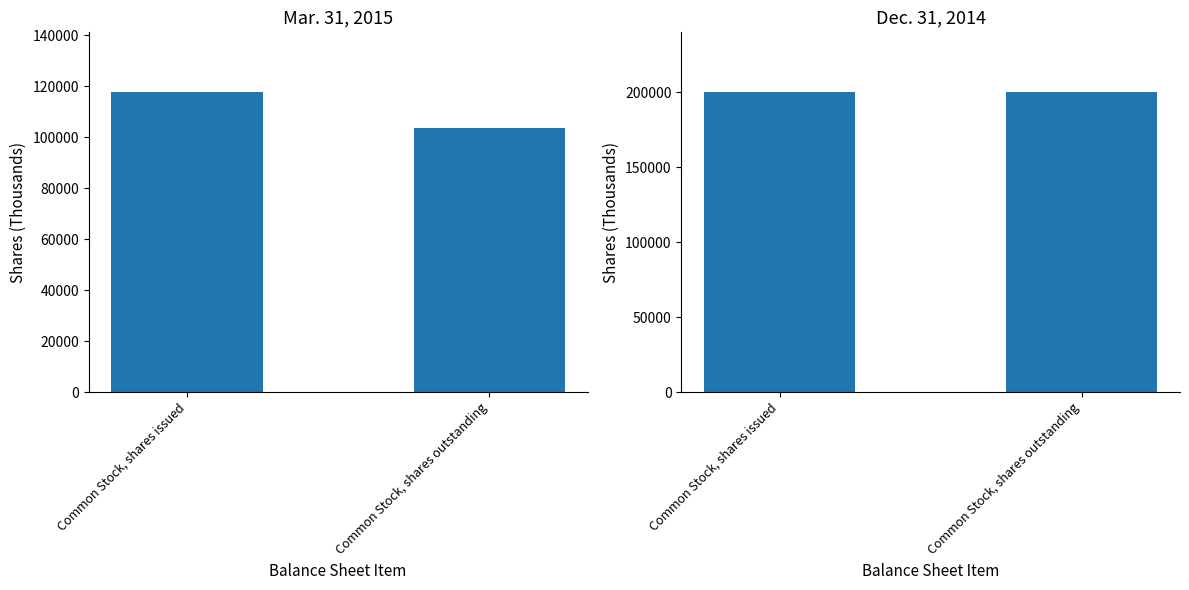

Reading right to left, what are all the values shown in this chart?

Mar. 31, 2015: 103594	117558
Dec. 31, 2014: 200000	200000